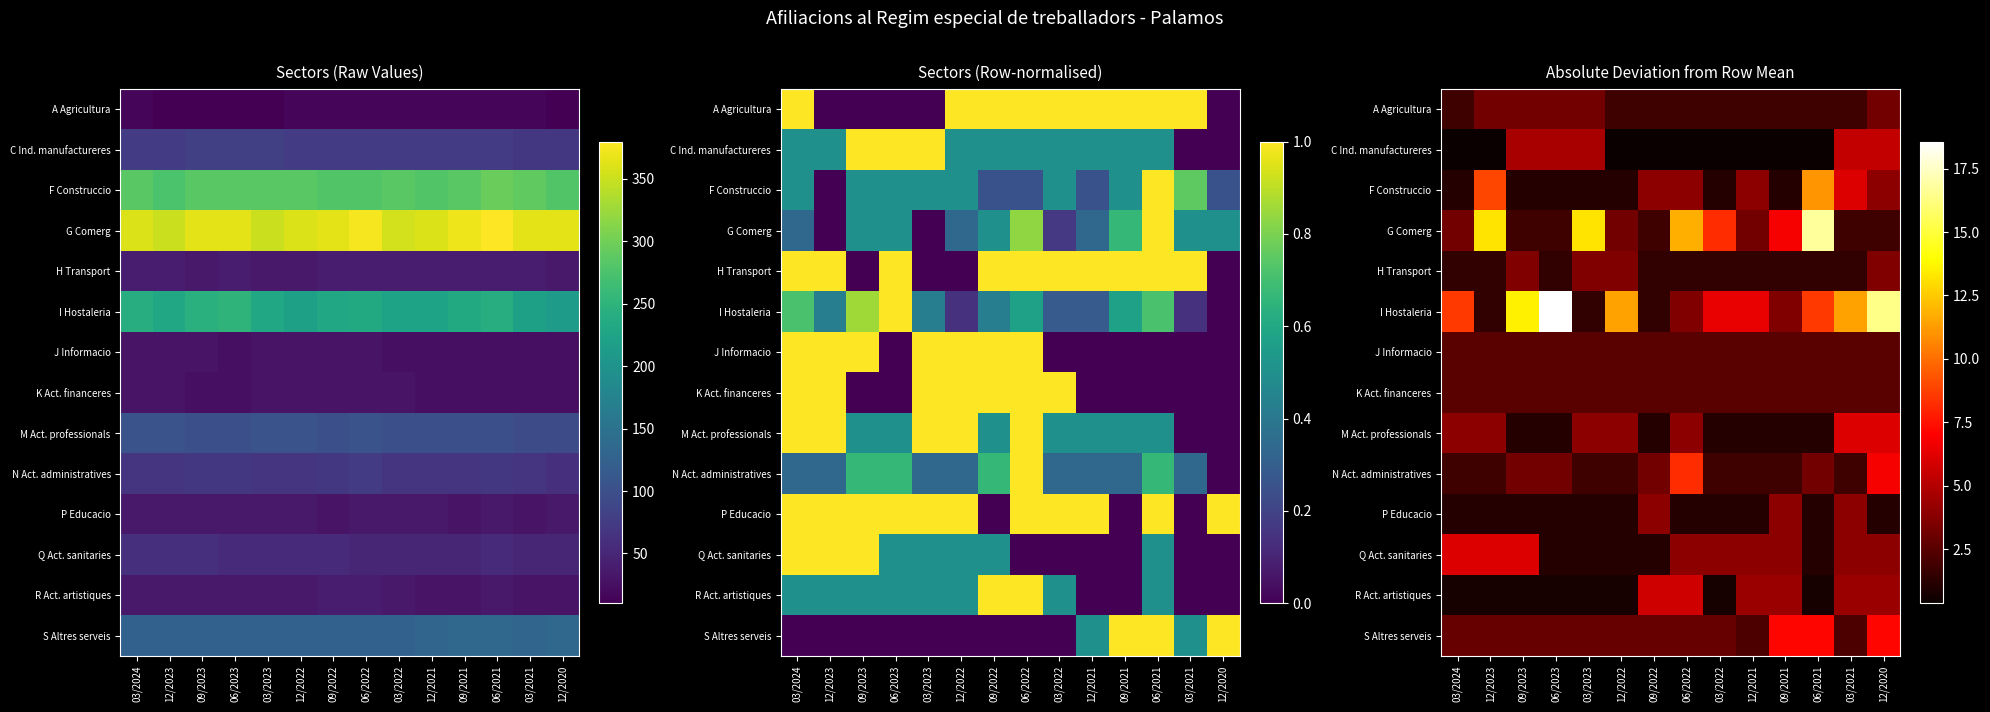

The value of M Act. professionals at 03/2024 is 3.9. True or false?

True